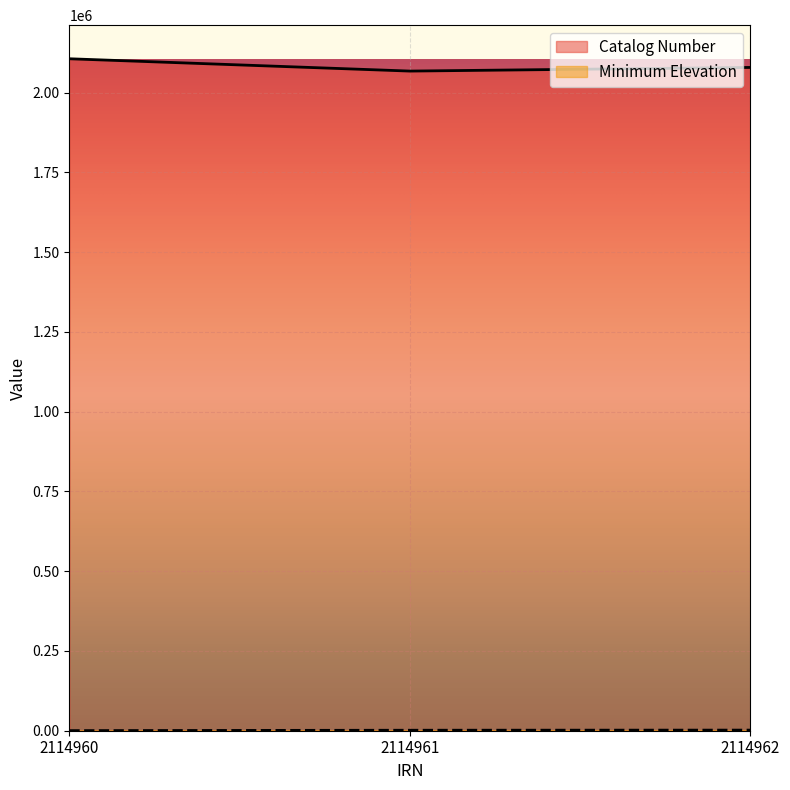

What is the difference between the second highest and minimum values in the Minimum Elevation series?

1200